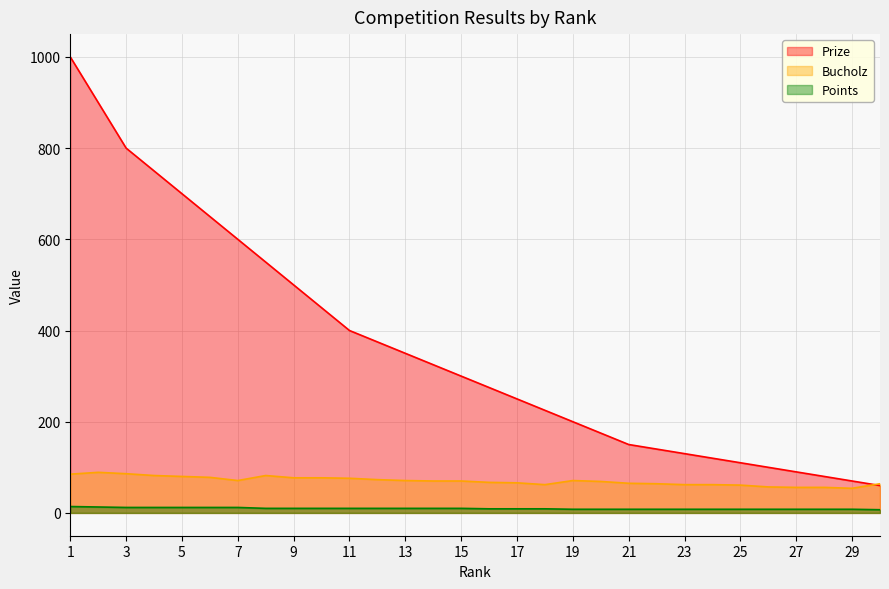

Is the value of Prize at 24 greater than the value of Points at 8?

Yes